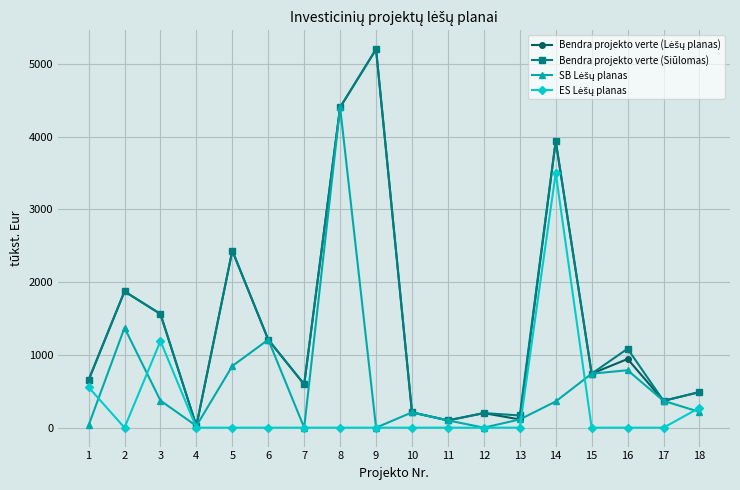

What is the difference between the highest and lowest values at 8?

4401.7